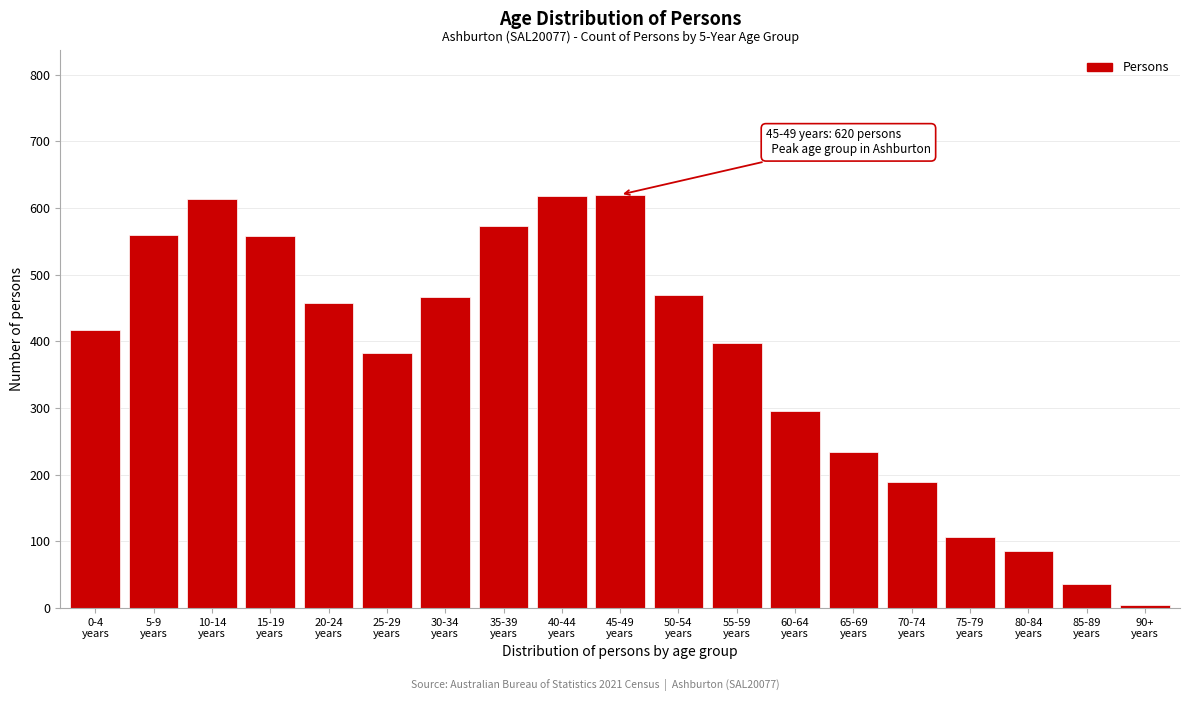

What is the greatest value displayed?

620